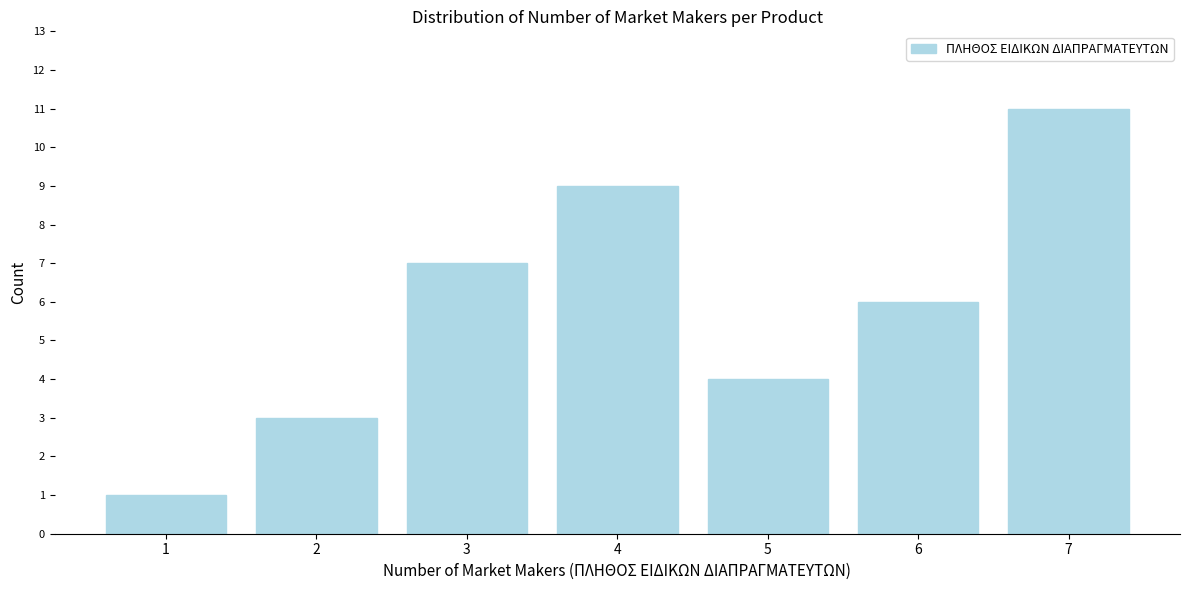

Reading left to right, what are all the values shown in this chart?

1=1	2=3	3=7	4=9	5=4	6=6	7=11